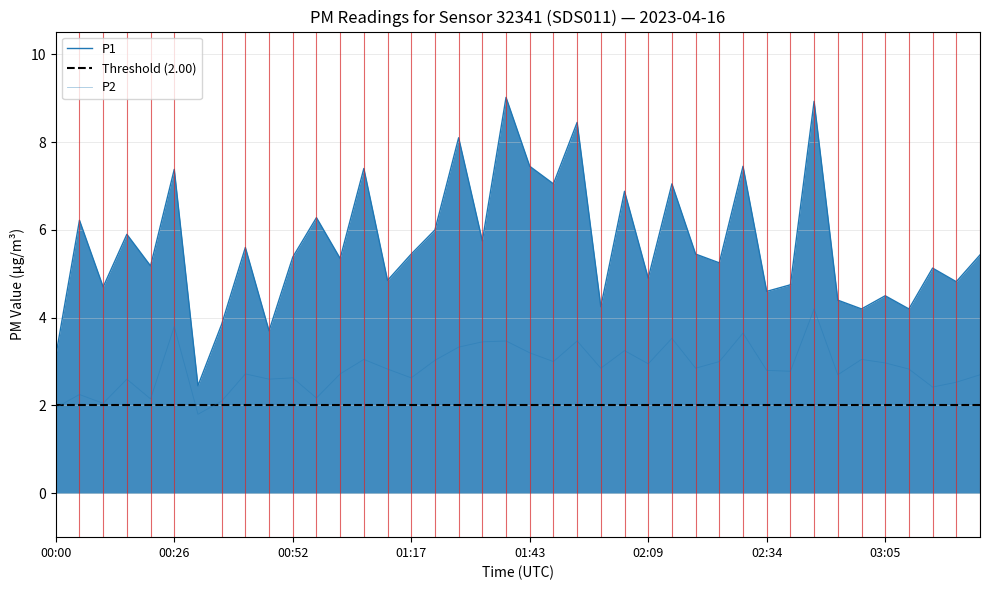

Where does the P1 series first go above 5?

00:06